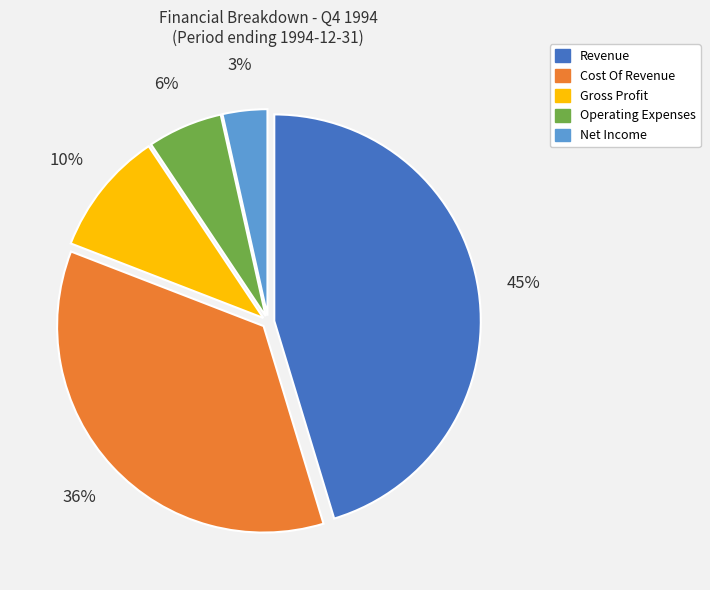

Between Cost Of Revenue and Operating Expenses, which is larger?

Cost Of Revenue